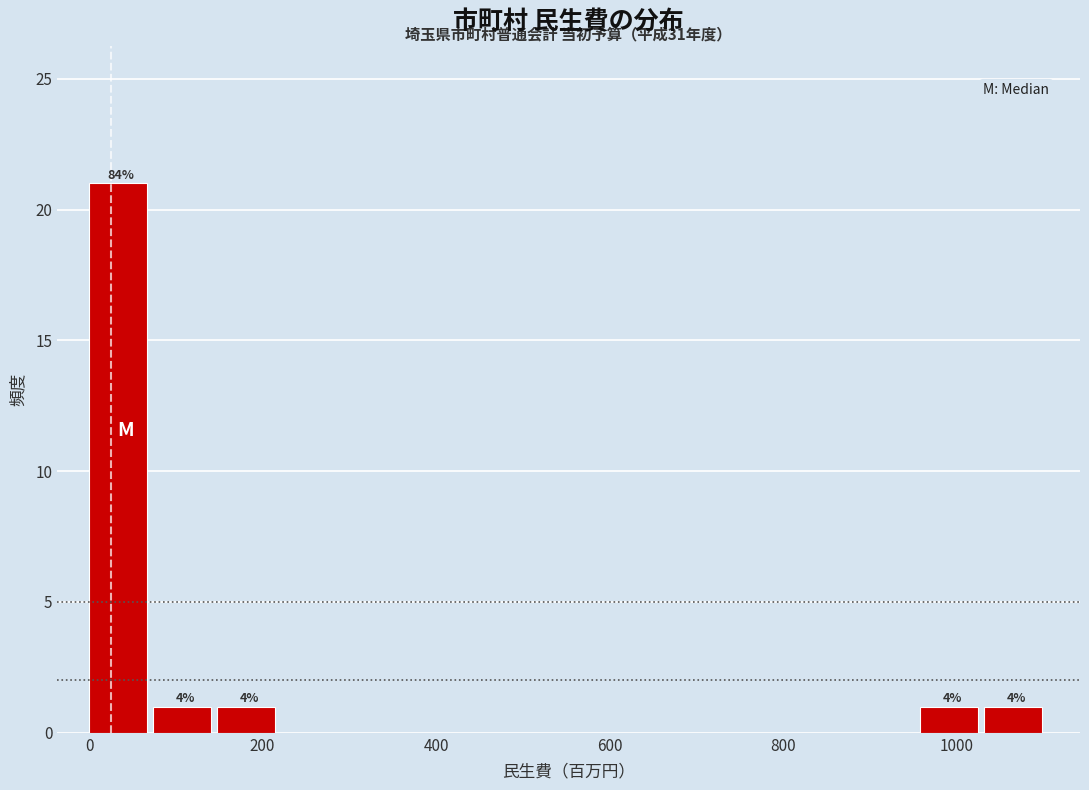

Around what value on the x-axis is the tallest bar? Give the approximate position of its centre, as read against the axis.

40